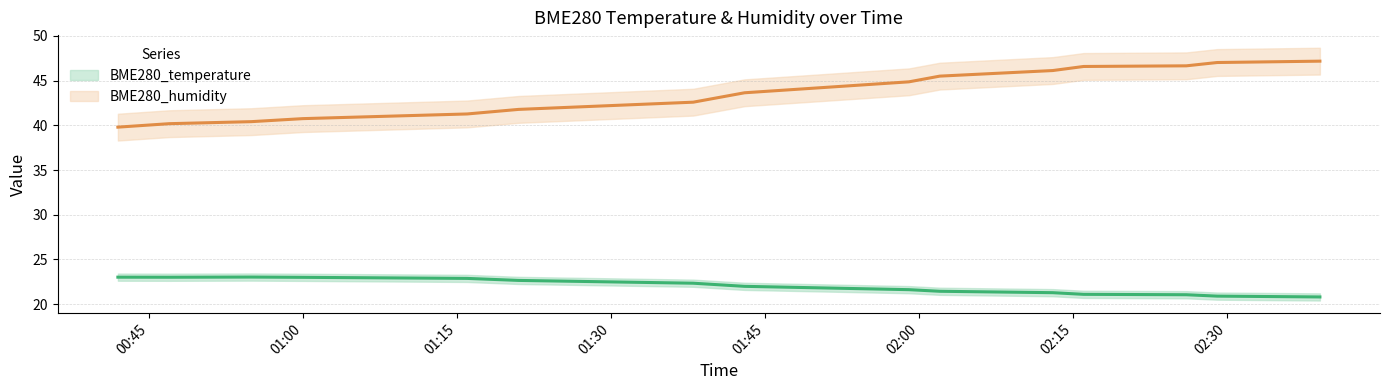

Is this an area chart (filled region under the line)?

No